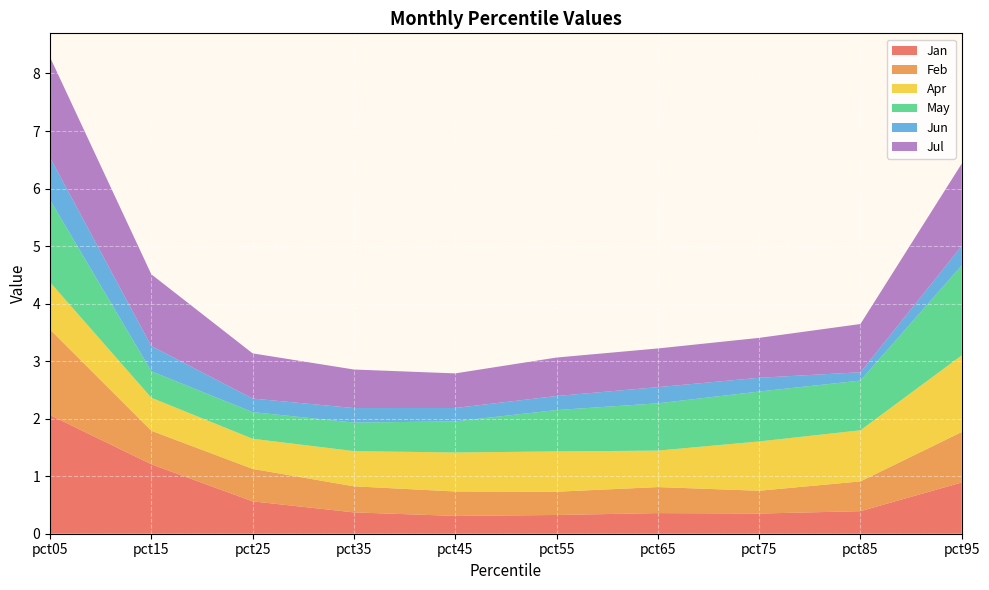

Reading left to right, what are all the values shown in this chart?

Jan: pct05=2.1	pct15=1.2	pct25=0.6	pct35=0.4	pct45=0.3	pct55=0.3	pct65=0.4	pct75=0.4	pct85=0.4	pct95=0.9
Feb: pct05=1.5	pct15=0.6	pct25=0.6	pct35=0.5	pct45=0.4	pct55=0.4	pct65=0.5	pct75=0.4	pct85=0.5	pct95=0.9
Apr: pct05=0.8	pct15=0.6	pct25=0.5	pct35=0.6	pct45=0.7	pct55=0.7	pct65=0.6	pct75=0.9	pct85=0.9	pct95=1.3
May: pct05=1.4	pct15=0.5	pct25=0.5	pct35=0.5	pct45=0.5	pct55=0.7	pct65=0.8	pct75=0.9	pct85=0.9	pct95=1.6
Jun: pct05=0.7	pct15=0.4	pct25=0.2	pct35=0.3	pct45=0.2	pct55=0.2	pct65=0.3	pct75=0.2	pct85=0.1	pct95=0.3
Jul: pct05=1.7	pct15=1.2	pct25=0.8	pct35=0.7	pct45=0.6	pct55=0.7	pct65=0.7	pct75=0.7	pct85=0.8	pct95=1.4